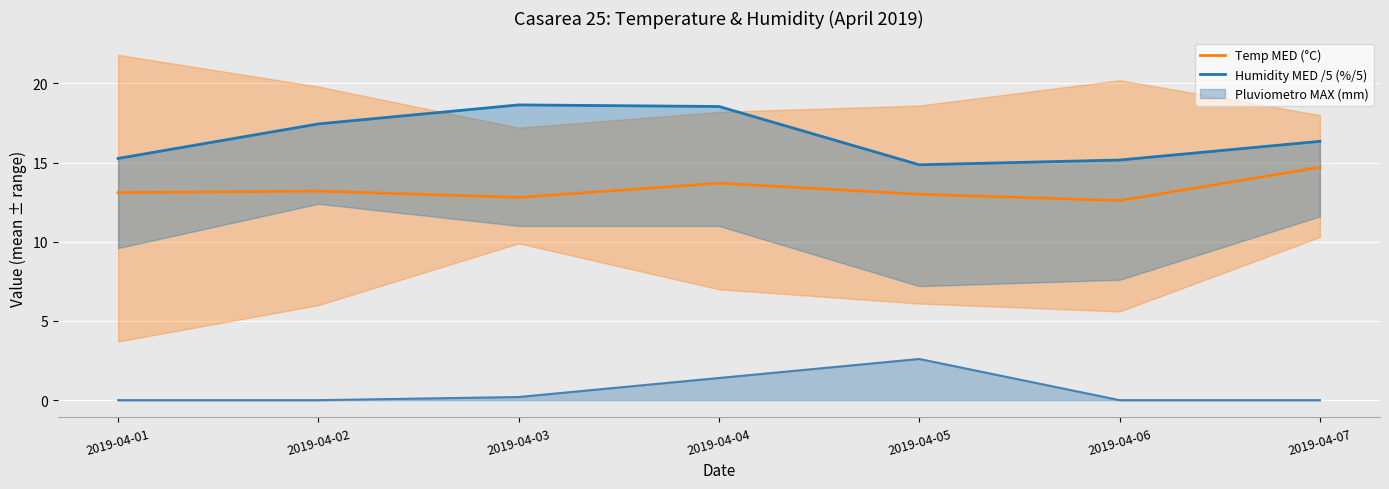

Reading left to right, list all the values displayed in this chart.

Temp MED (°C): 2019-04-01=13.1	2019-04-02=13.2	2019-04-03=12.8	2019-04-04=13.7	2019-04-05=13.0	2019-04-06=12.6	2019-04-07=14.7
Humidity MED /5 (%/5): 2019-04-01=15.3	2019-04-02=17.4	2019-04-03=18.6	2019-04-04=18.5	2019-04-05=14.9	2019-04-06=15.2	2019-04-07=16.3